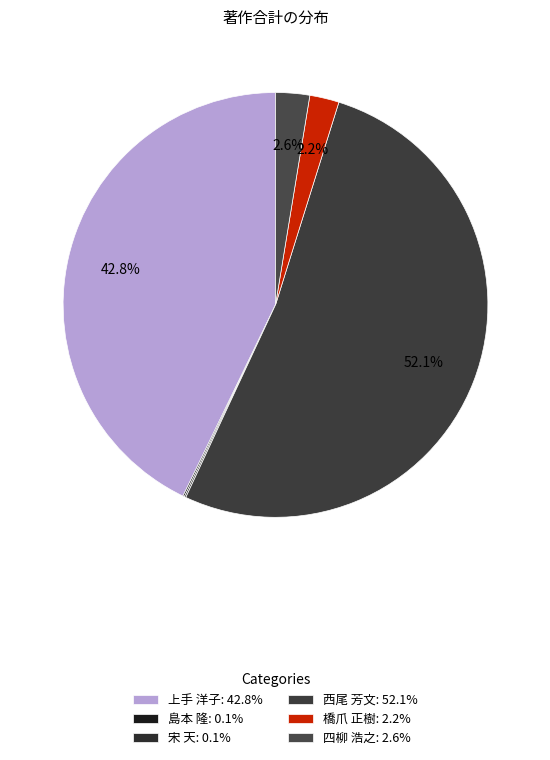

Which category accounts for the majority?

西尾 芳文